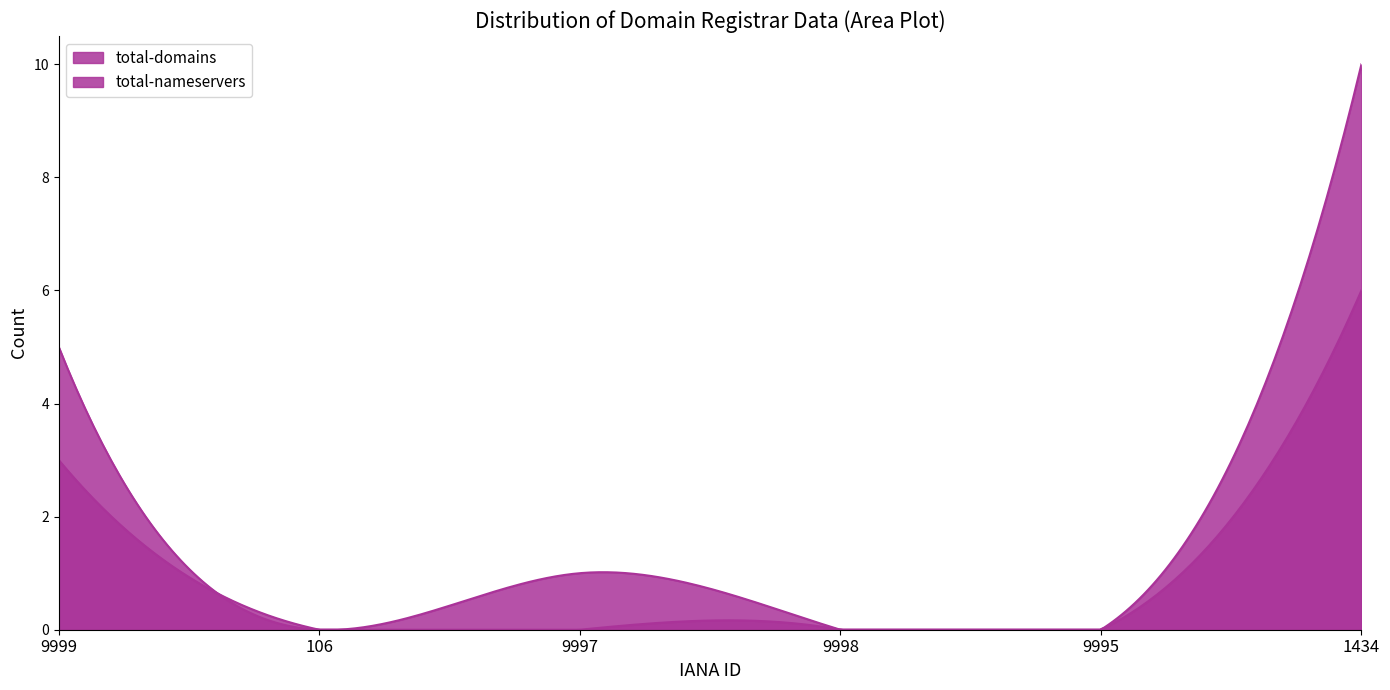

What is the sum of the total-nameservers values at 9999 and 9997?

3